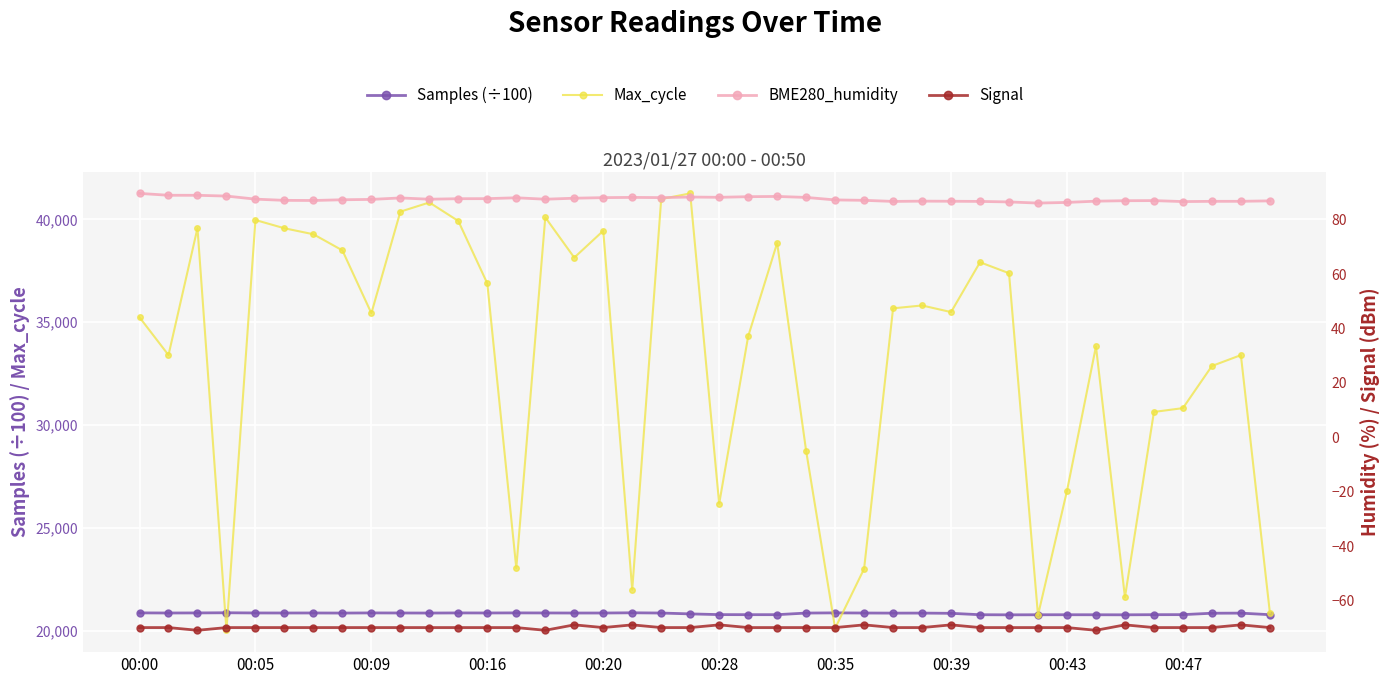

What is the average value of the Samples (÷100) series?

20852.0